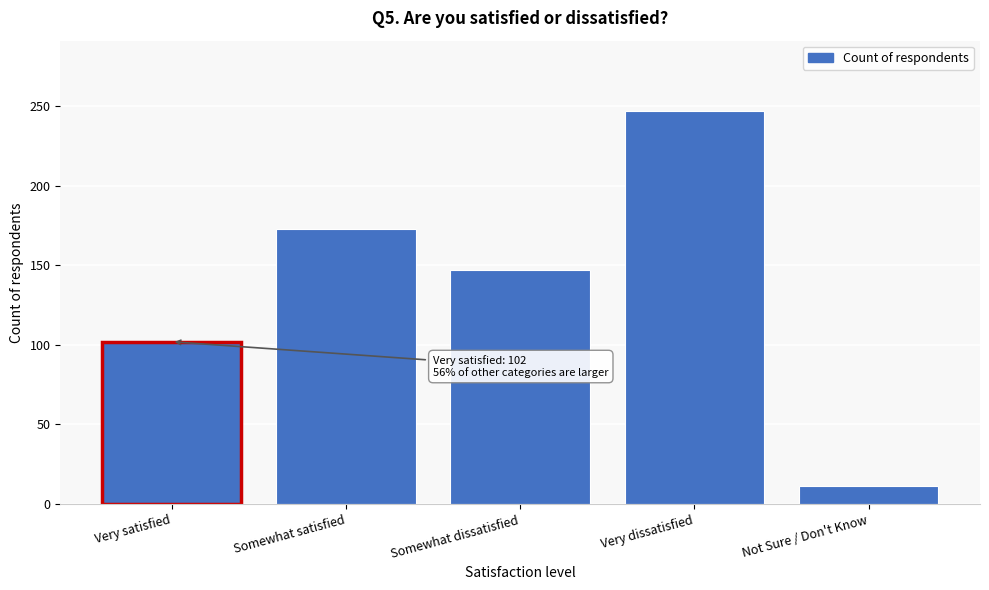

Reading left to right, list all the values displayed in this chart.

Very satisfied=102.0	Somewhat satisfied=172.7	Somewhat dissatisfied=146.7	Very dissatisfied=246.7	Not Sure / Don't Know=11.5